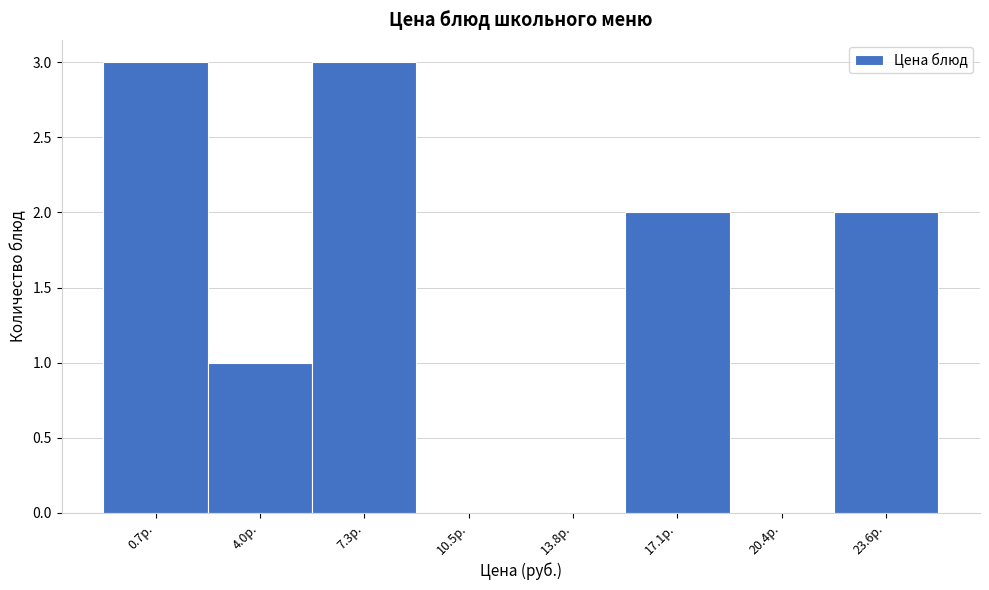

Reading right to left, what are all the values shown in this chart?

23.6р.=2	20.4р.=0	17.1р.=2	13.8р.=0	10.5р.=0	7.3р.=3	4.0р.=1	0.7р.=3